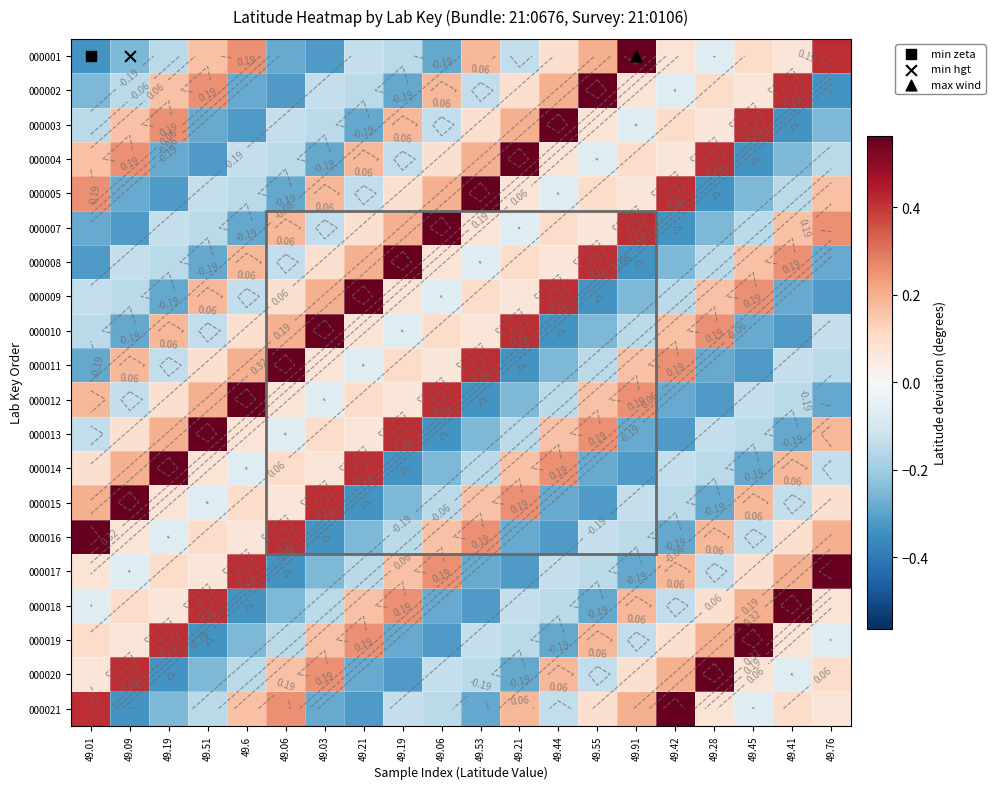

The value of 000021 at 49.09 is -0.3. True or false?

True